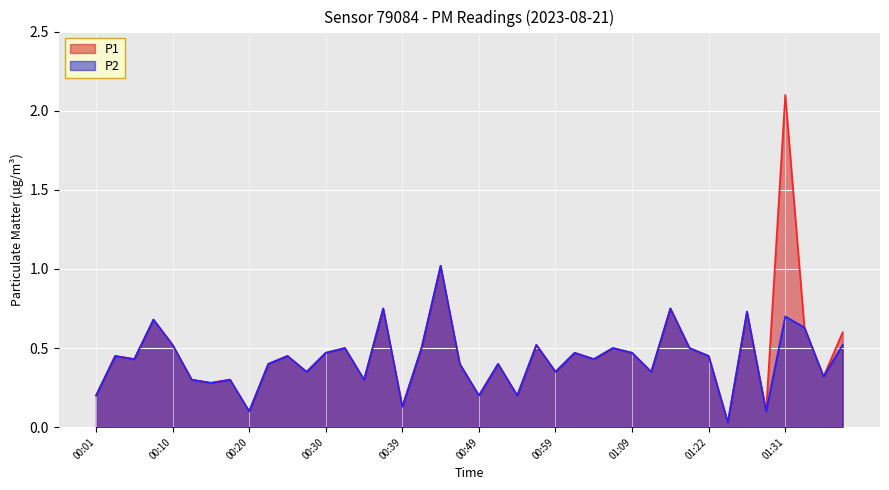

How many interior local valleys does the P1 series have?

14